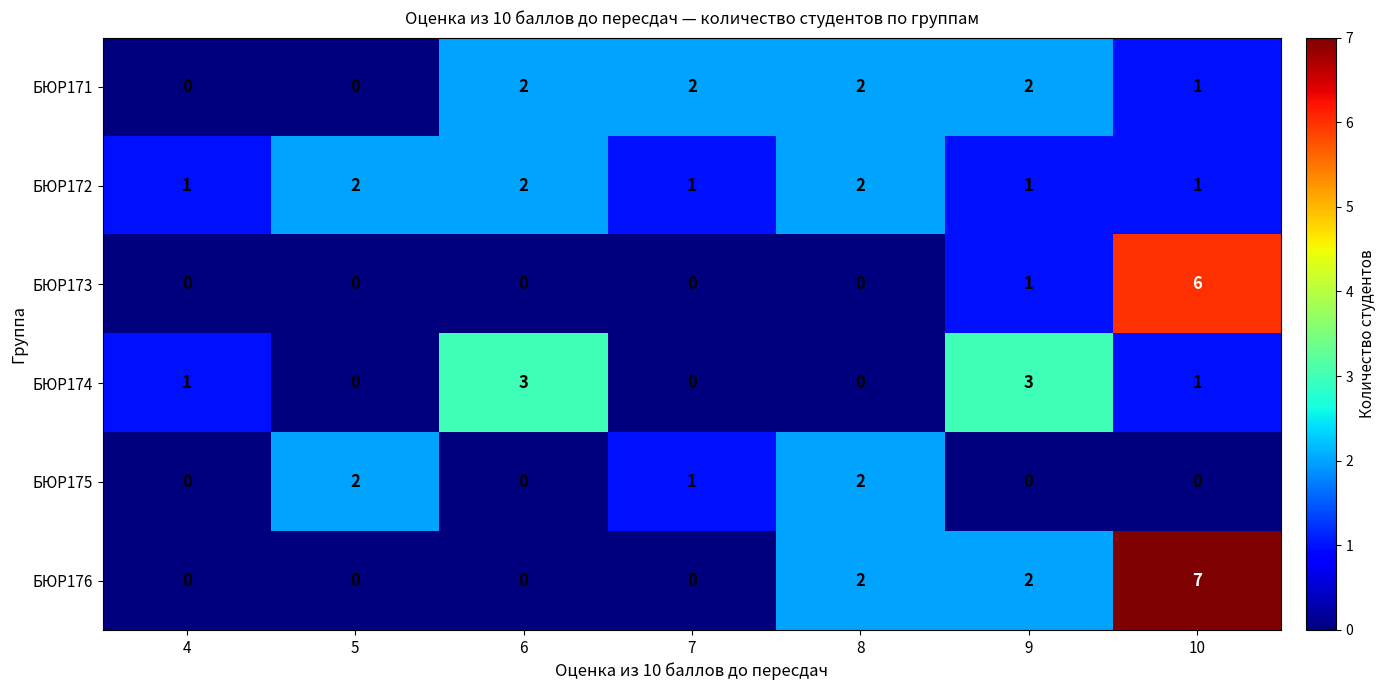

True or false: БЮР176 has a value of -4 at 4.

False